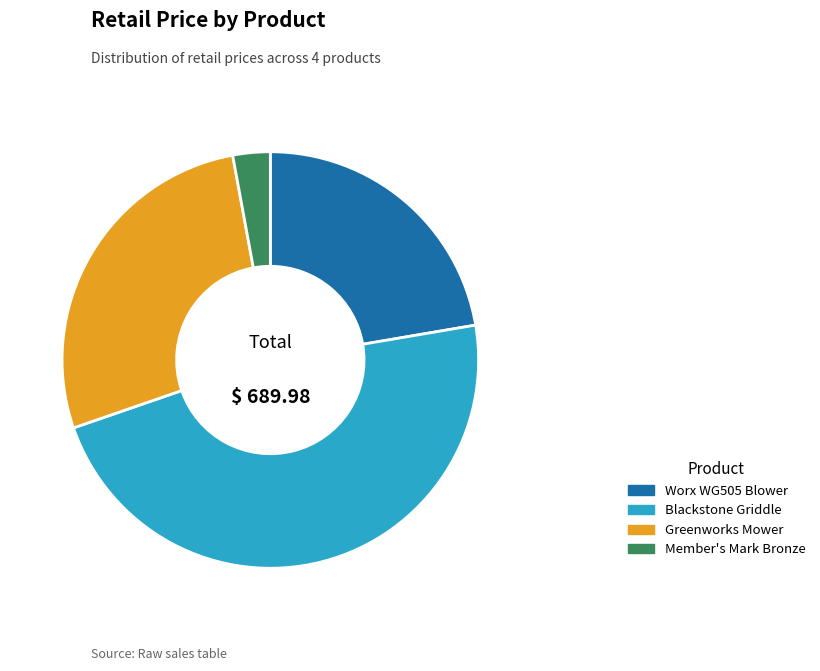

True or false: Member's Mark Bronze accounts for 3% of the total.

True